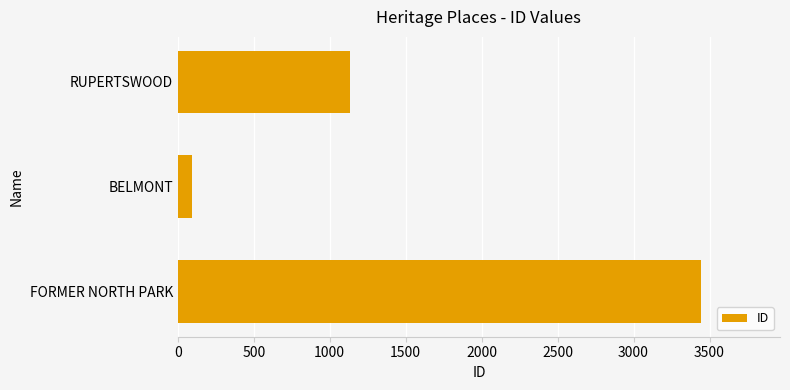

Which has a higher value, BELMONT or RUPERTSWOOD?

RUPERTSWOOD